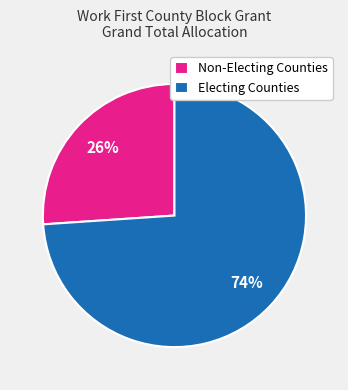

Rank the categories by value from highest to lowest.

Electing Counties, Non-Electing Counties